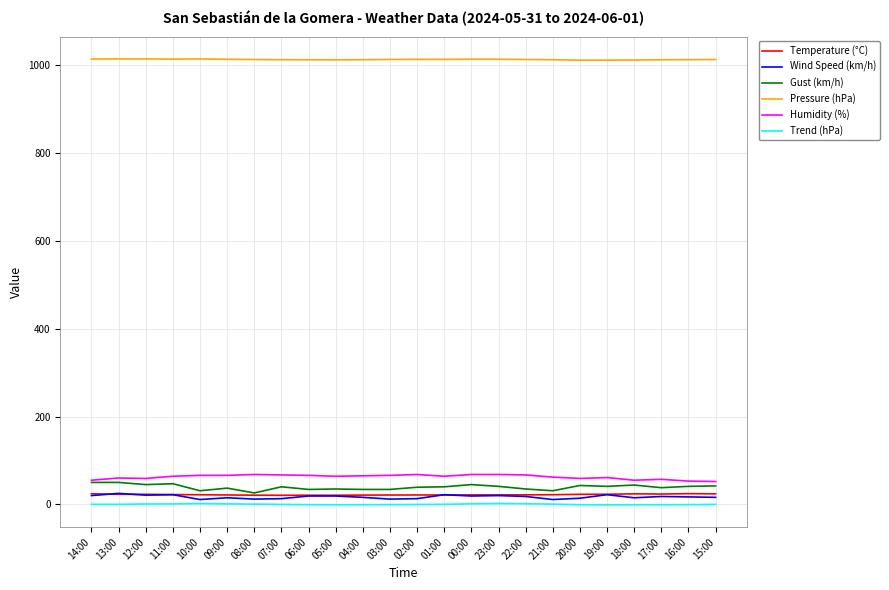

Which series has the widest spread of values?

Gust (km/h)